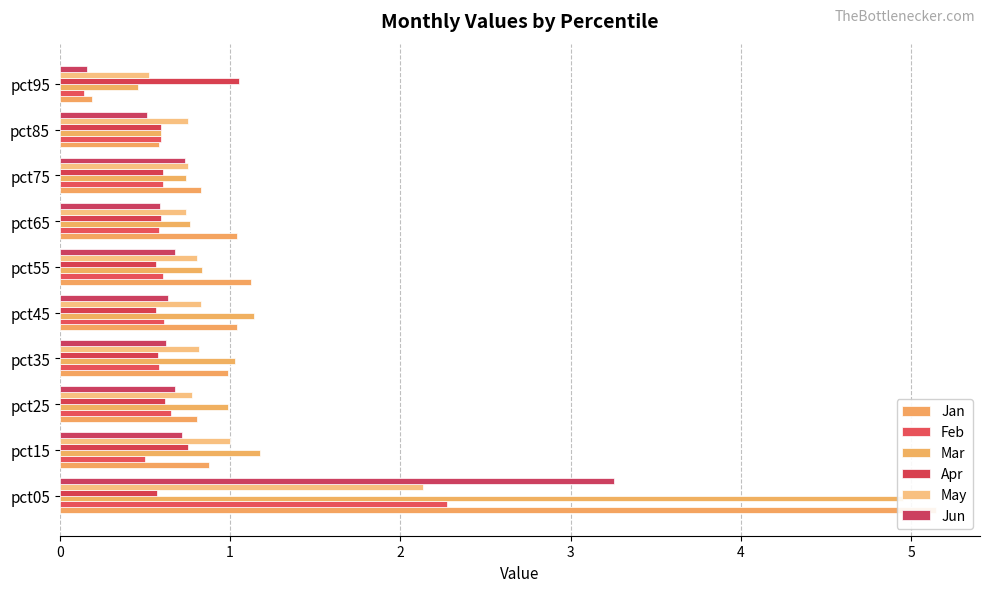

What is the approximate value of Feb at pct35?

0.6